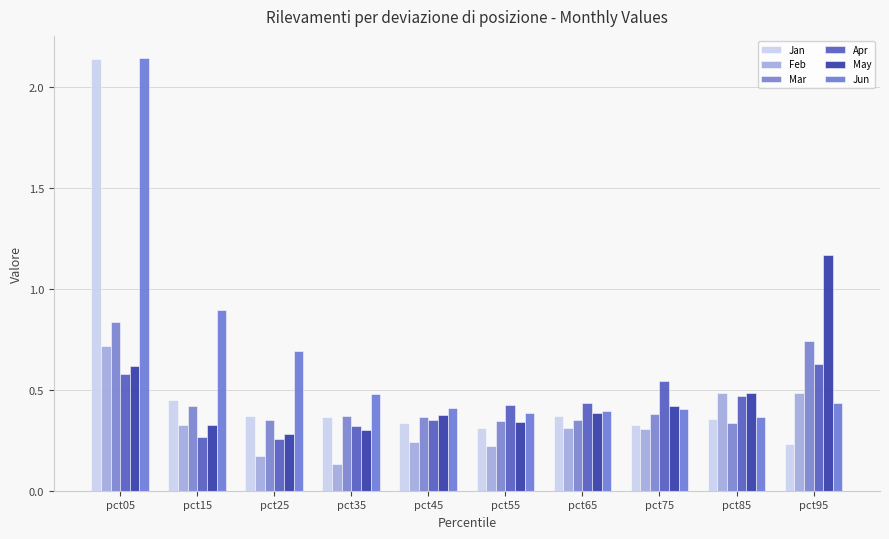

Reading left to right, transcribe all the data shown in this chart.

Jan: 2.1	0.4	0.4	0.4	0.3	0.3	0.4	0.3	0.4	0.2
Feb: 0.7	0.3	0.2	0.1	0.2	0.2	0.3	0.3	0.5	0.5
Mar: 0.8	0.4	0.4	0.4	0.4	0.3	0.4	0.4	0.3	0.7
Apr: 0.6	0.3	0.3	0.3	0.4	0.4	0.4	0.5	0.5	0.6
May: 0.6	0.3	0.3	0.3	0.4	0.3	0.4	0.4	0.5	1.2
Jun: 2.1	0.9	0.7	0.5	0.4	0.4	0.4	0.4	0.4	0.4